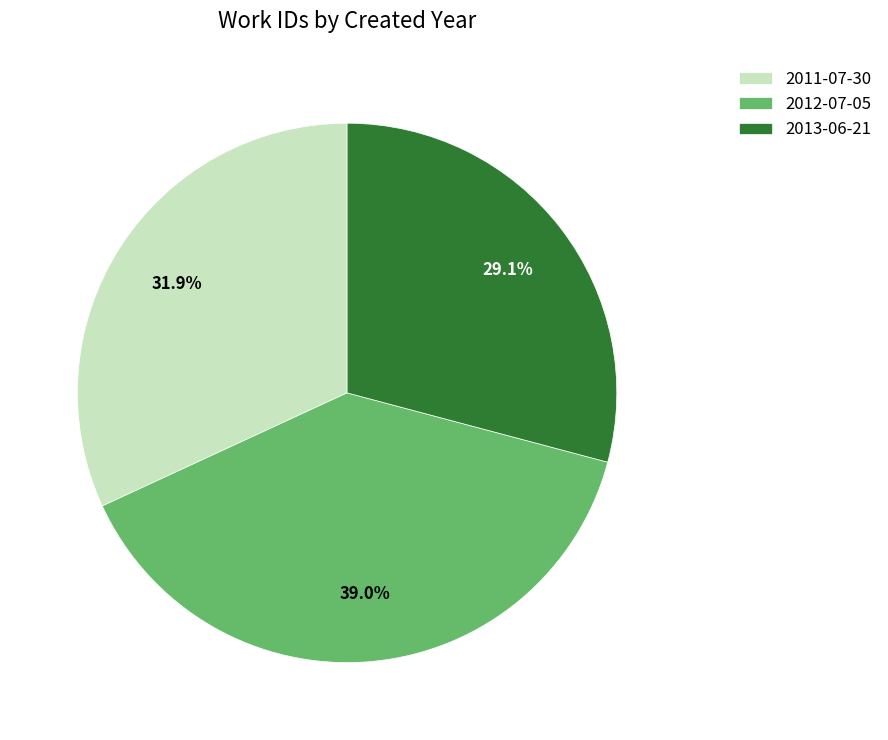

Combined, what portion of the pie is 2013-06-21 and 2011-07-30?

61.0%